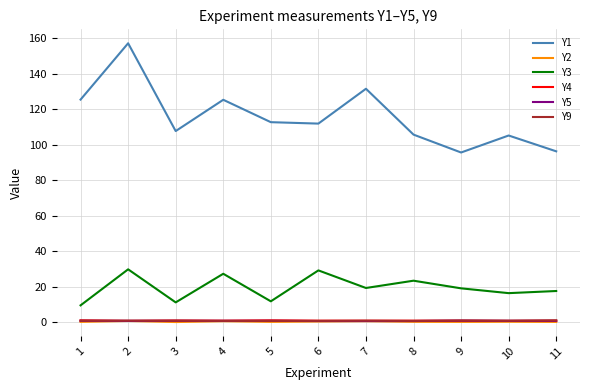

True or false: Y4 and Y1 cross at least once.

False